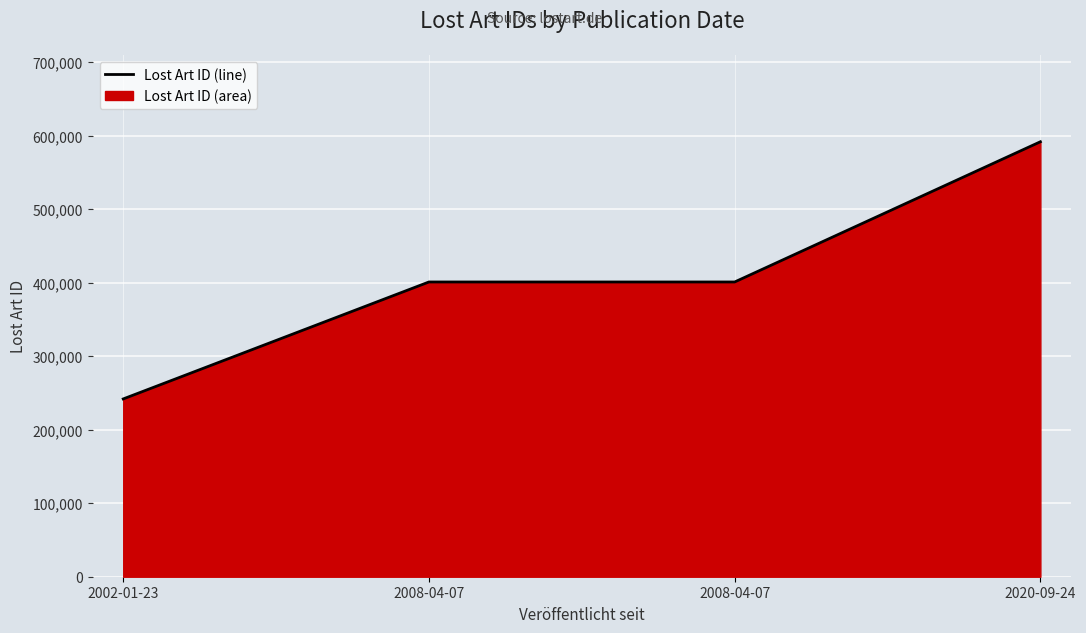

What is the minimum value shown in the chart?

241915